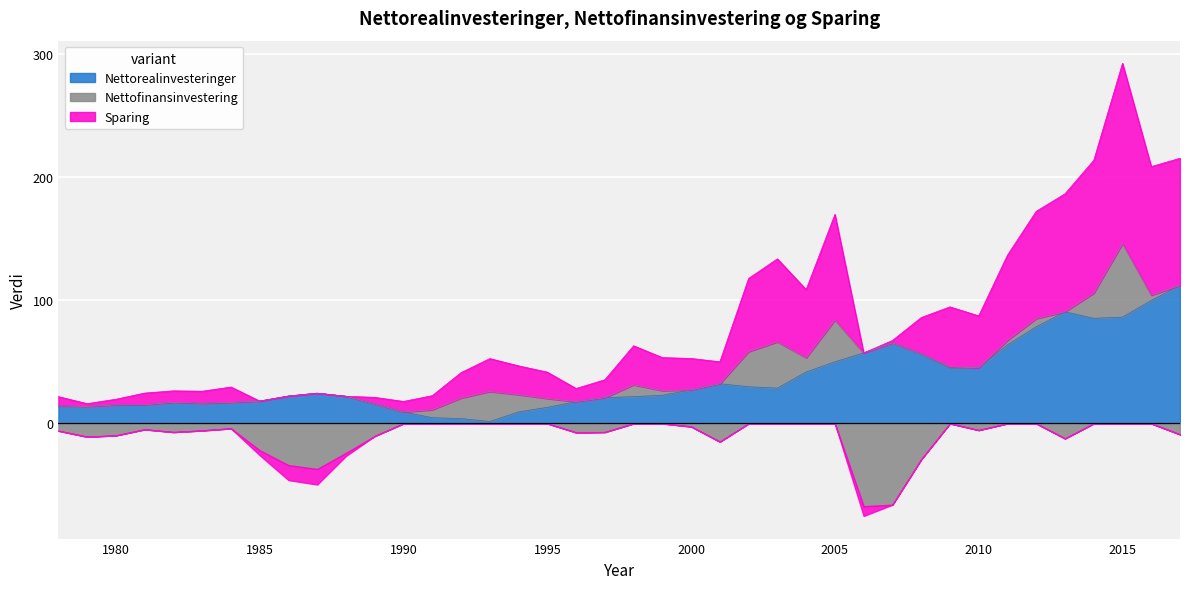

How many distinct data groups are displayed?

3